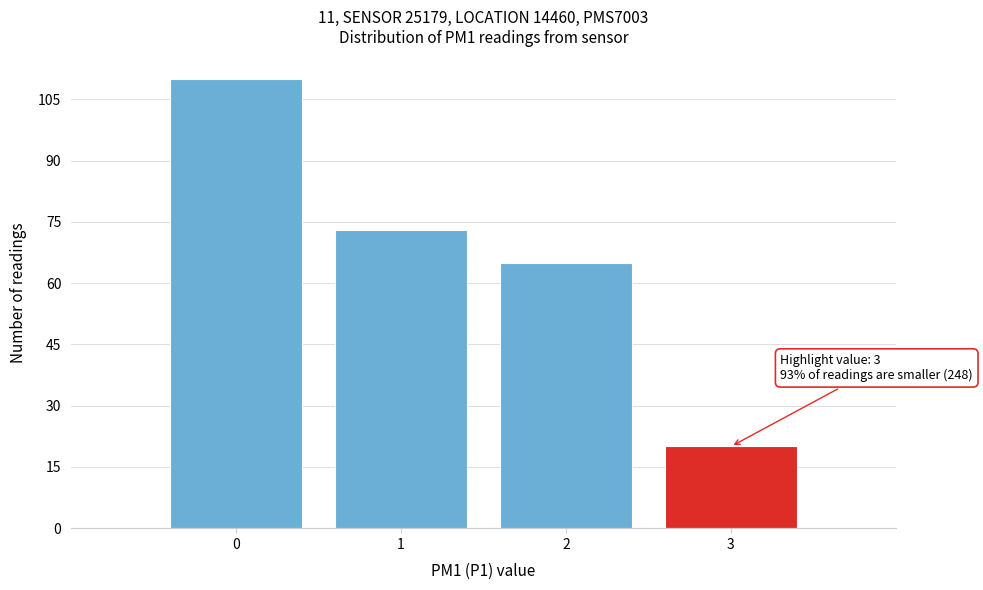

Reading left to right, list all the values displayed in this chart.

110	73	65	20